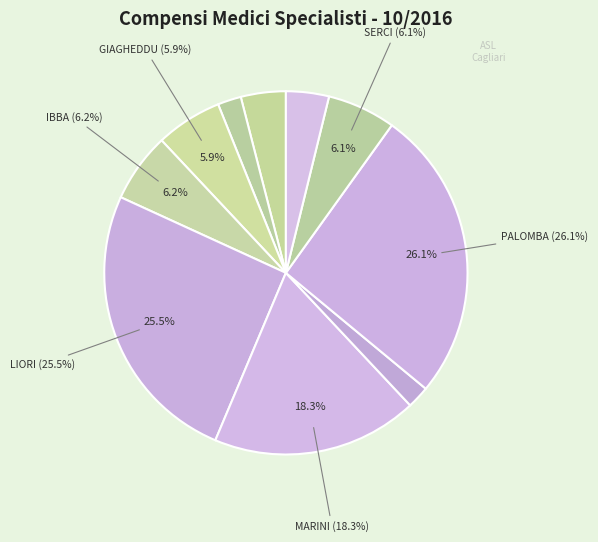

True or false: IBBA SERGIO accounts for 15% of the total.

False